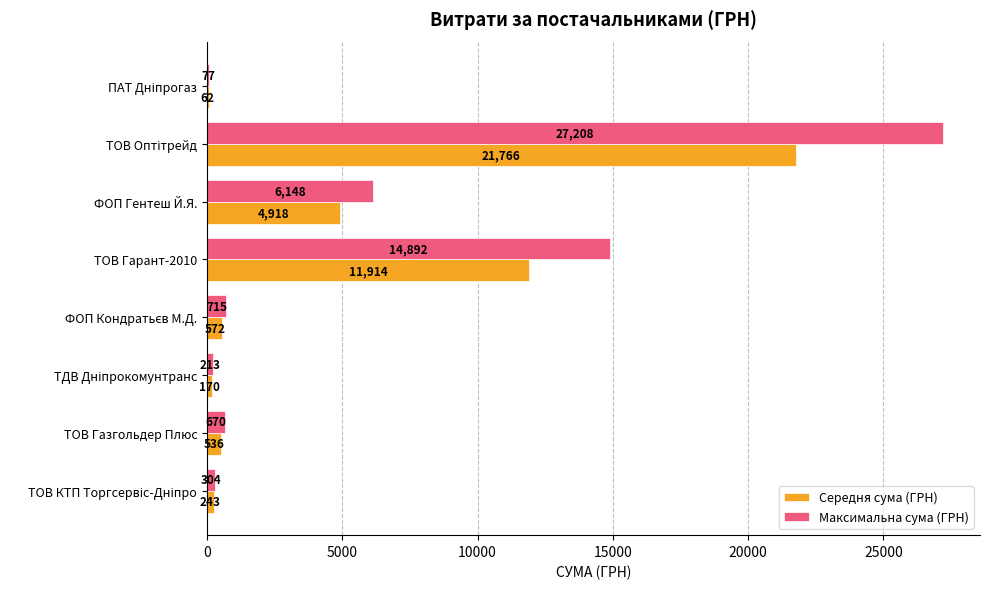

Which series has the largest total across all categories?

Максимальна сума (ГРН)